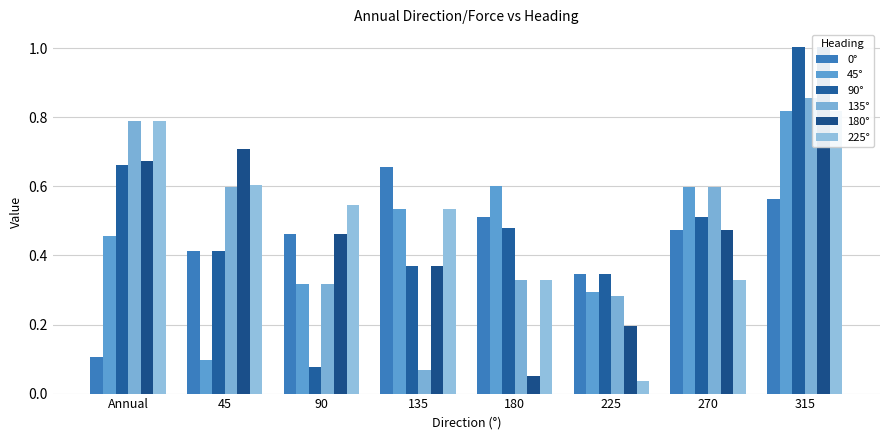

What is the minimum value for 45°?

0.1